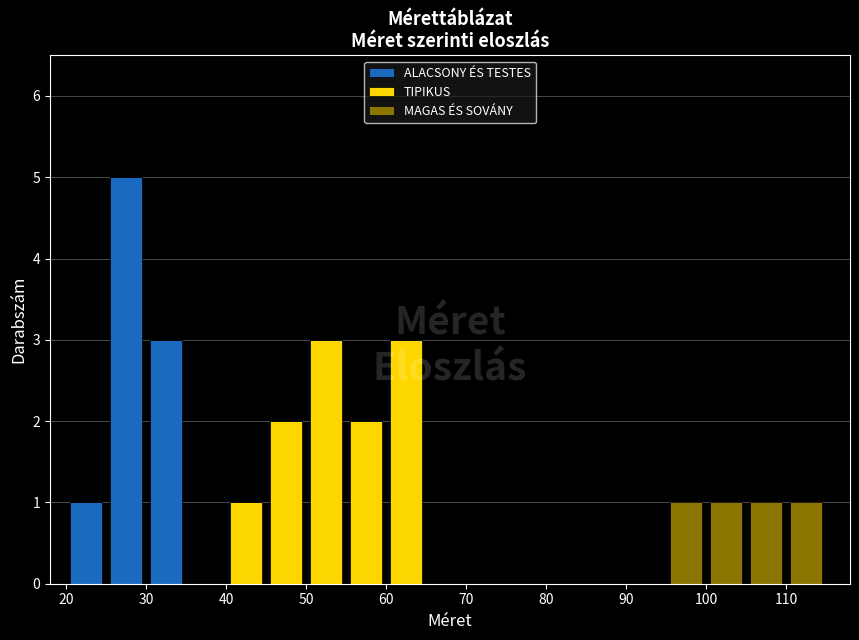

Reading left to right, transcribe this chart: for each stacked bar, give the range it covers on the x-axis and its total height. The values are not printed on the chart, so give them approximately, as read against the axis.

20 to 25: 1
25 to 30: 5
30 to 35: 3
35 to 40: 0
40 to 45: 1
45 to 50: 2
50 to 55: 3
55 to 60: 2
60 to 65: 3
65 to 70: 0
70 to 75: 0
75 to 80: 0
80 to 85: 0
85 to 90: 0
90 to 95: 0
95 to 100: 1
100 to 105: 1
105 to 110: 1
110 to 115: 1